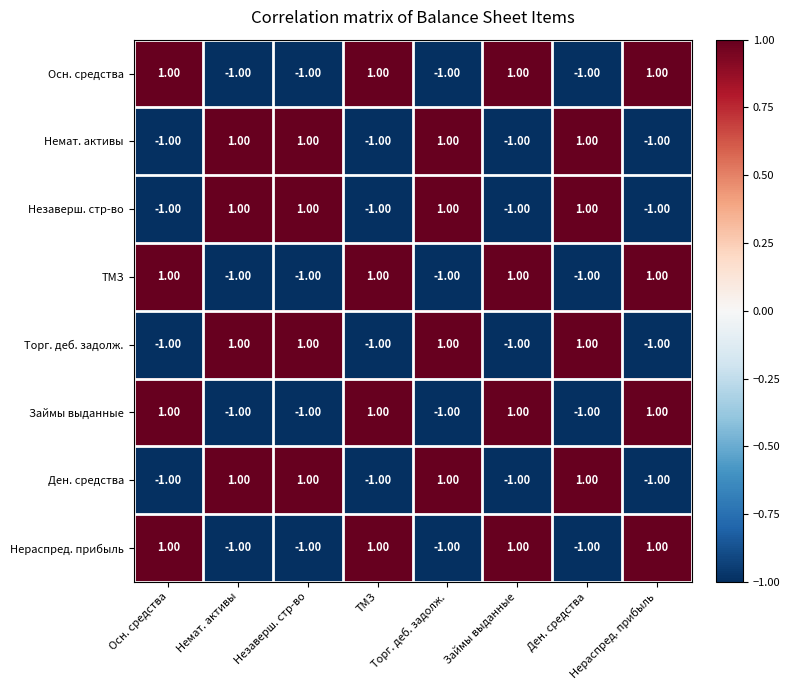

At how many categories does at least one series exceed 0?

8